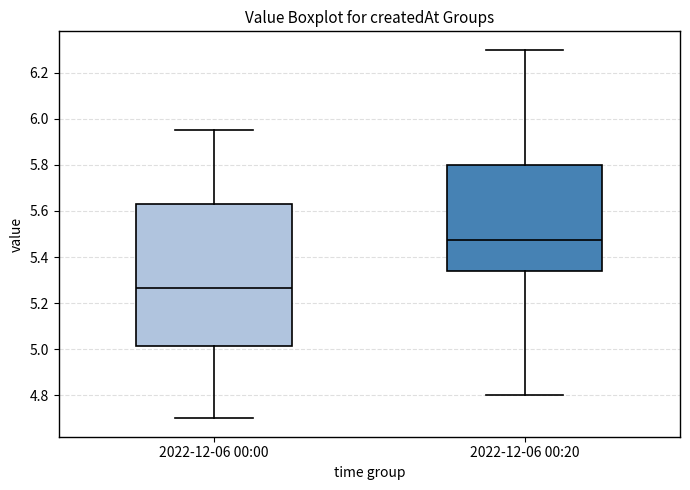

Where does the upper whisker of the box for 2022-12-06 00:20 end on the y-axis? The values are not printed on the chart, so give them approximately, as read against the axis.

6.30